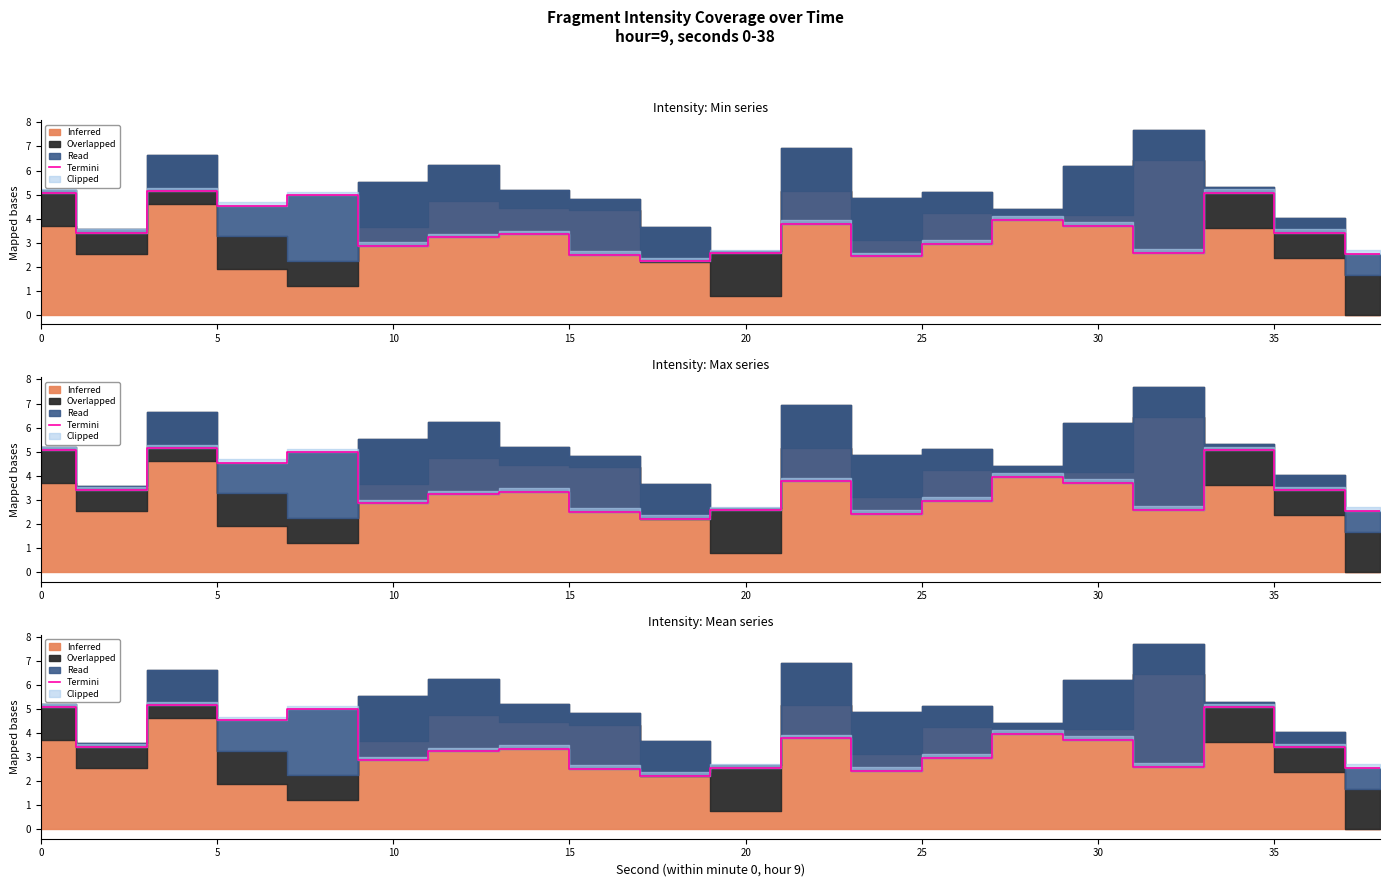

The value at 0 is 2.7. True or false?

False